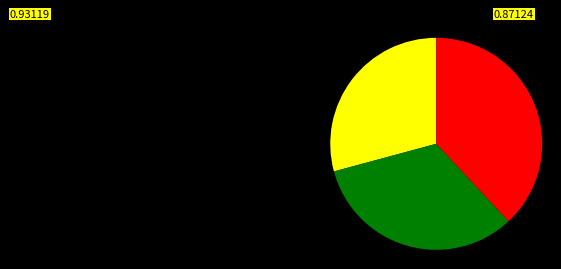

Does any single category account for the majority?

No